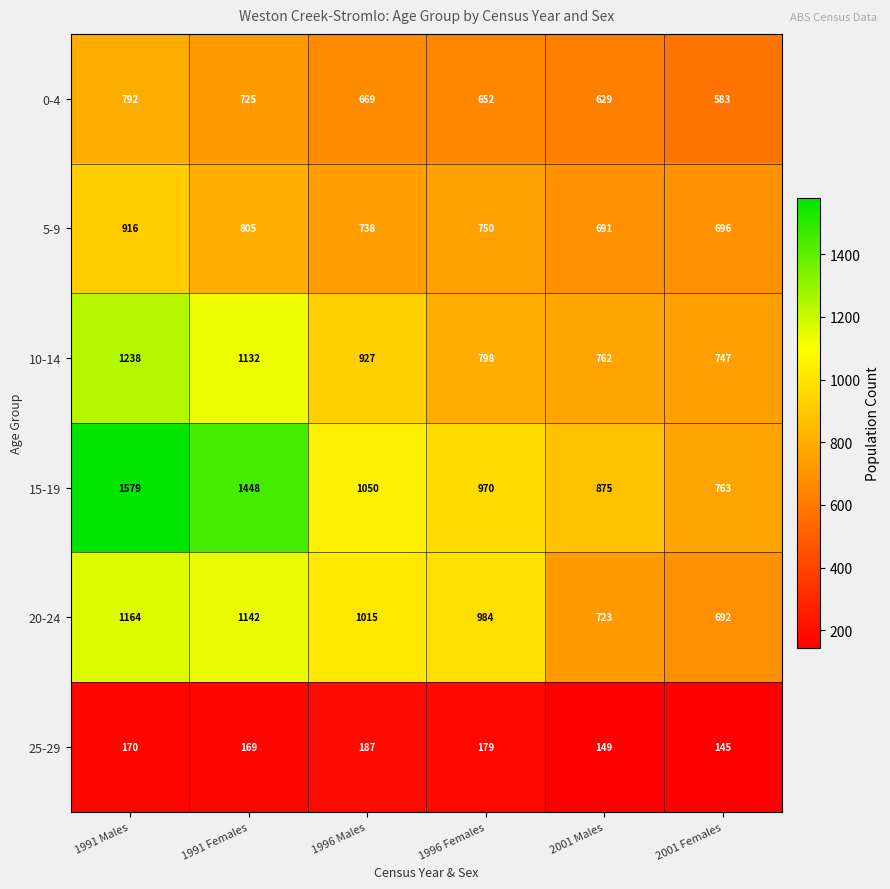

What is the difference between the maximum and minimum values in the 0-4 series?

209